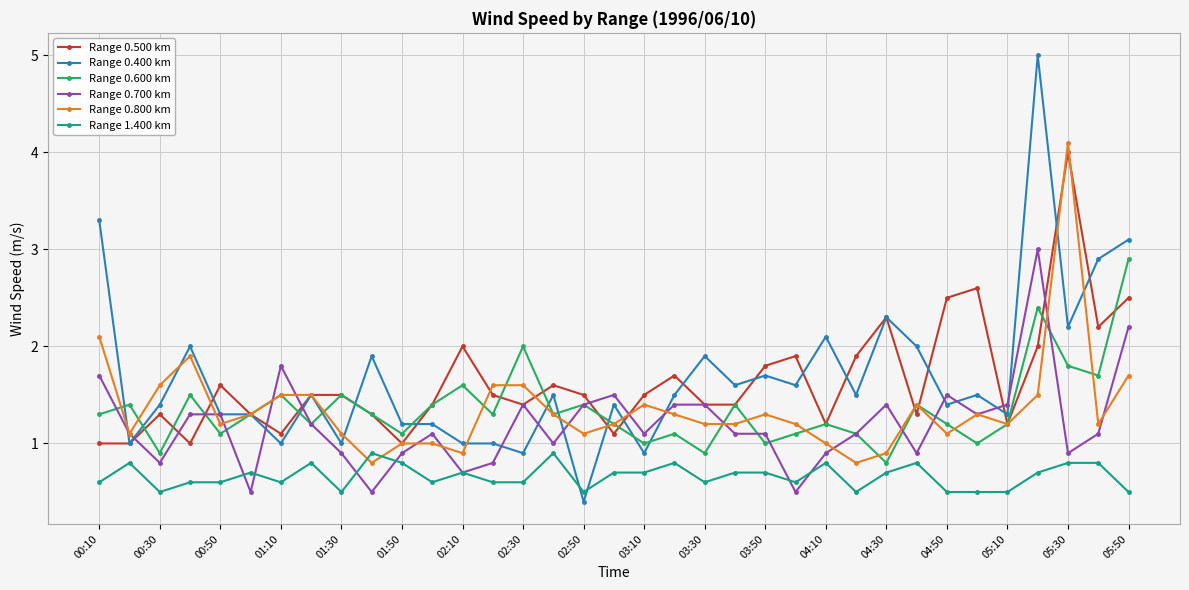

Which series has the widest spread of values?

Range 0.400 km